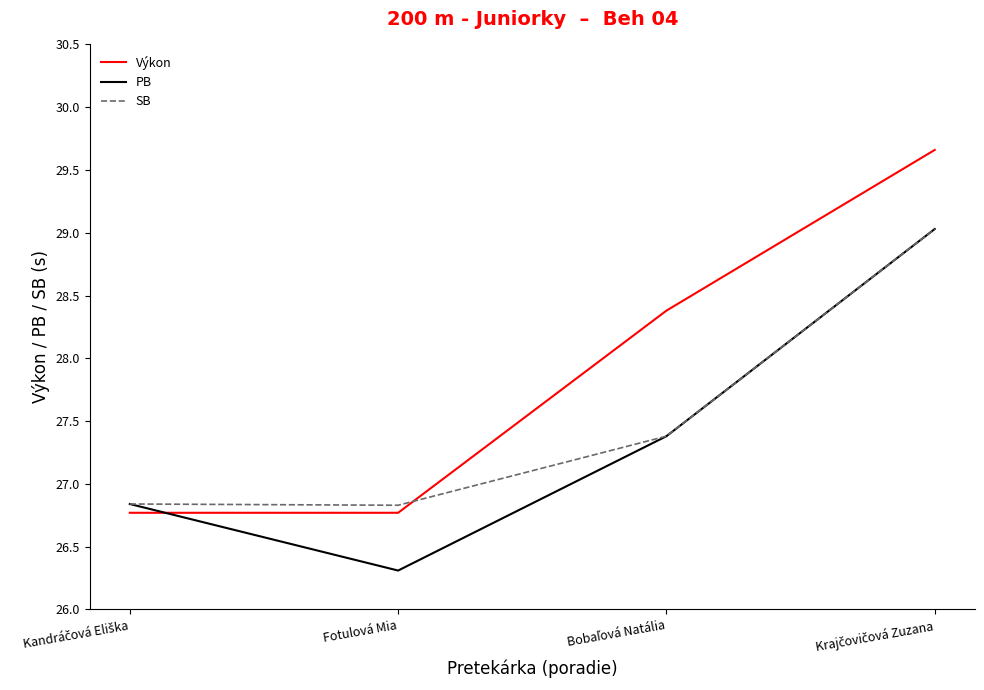

Reading left to right, transcribe all the data shown in this chart.

Výkon: 26.8	26.8	28.4	29.7
PB: 26.8	26.3	27.4	29.0
SB: 26.8	26.8	27.4	29.0